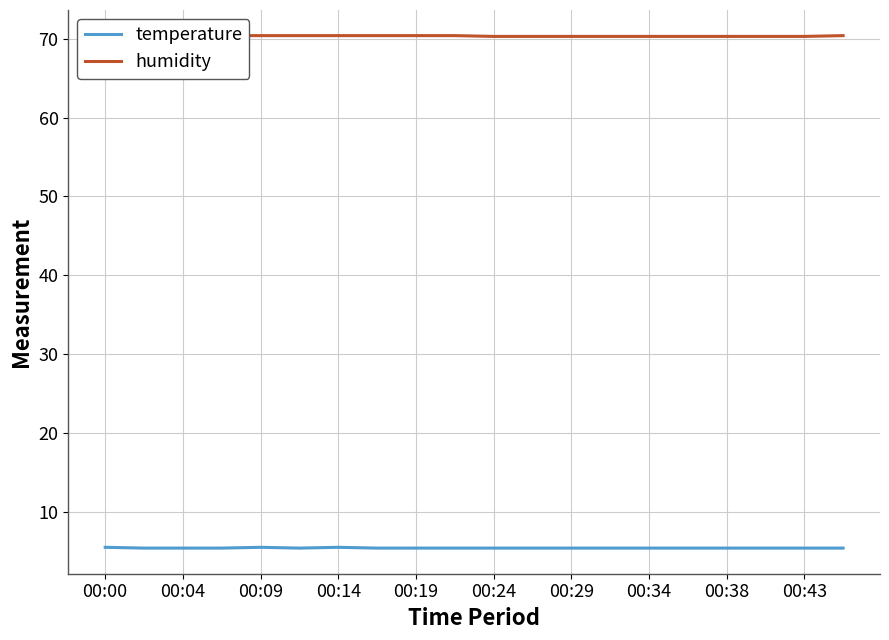

At how many categories does at least one series exceed 25?

20